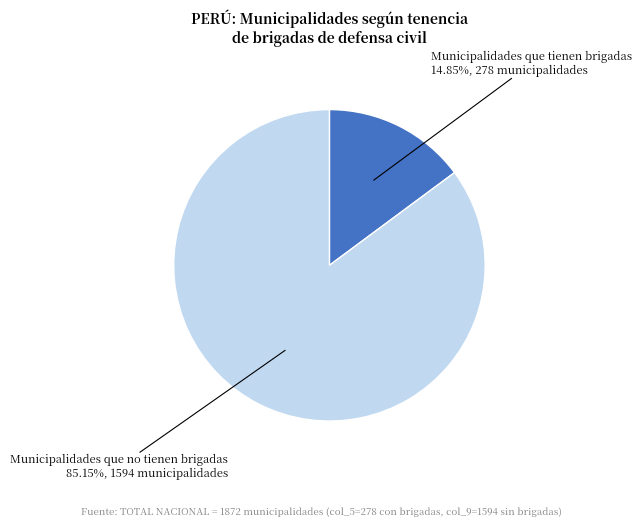

Between Municipalidades que no tienen brigadas and Municipalidades que tienen brigadas, which is larger?

Municipalidades que no tienen brigadas